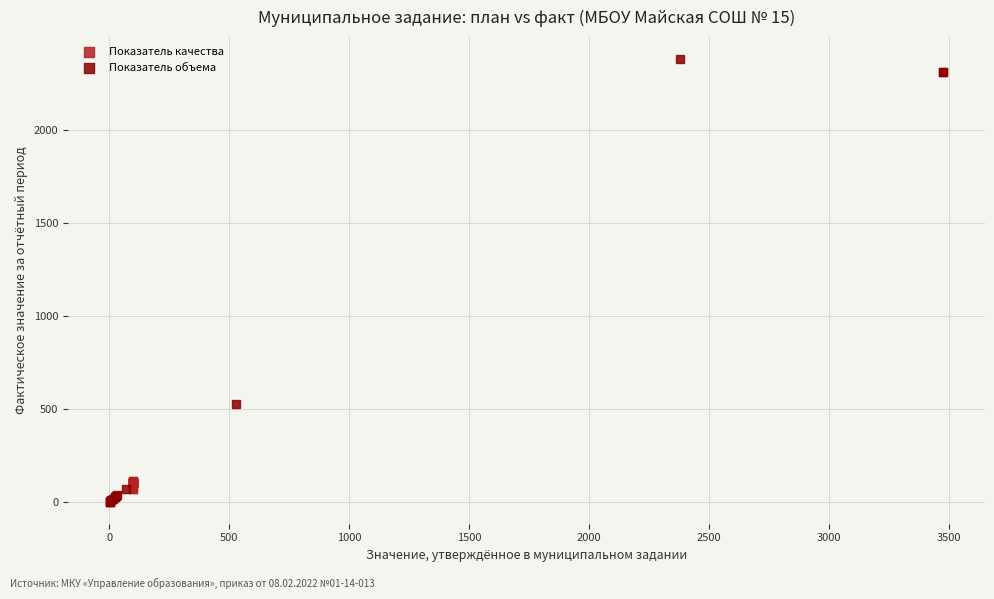

Which series has the largest Y range (max minus min)?

Показатель объема